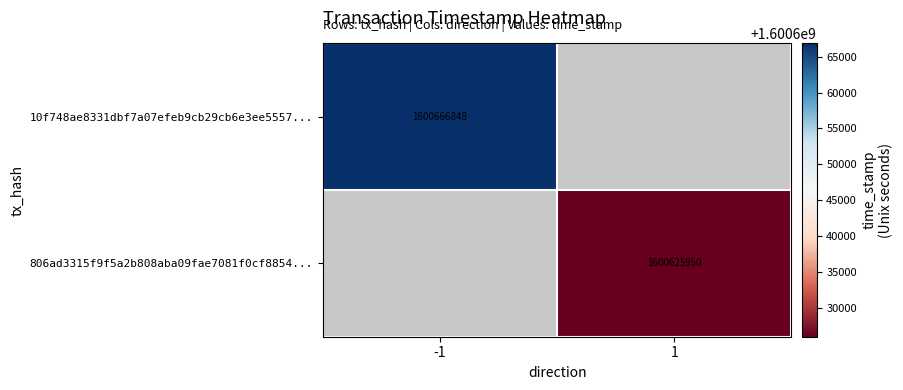

At how many categories does at least one series exceed 1600628439?

1